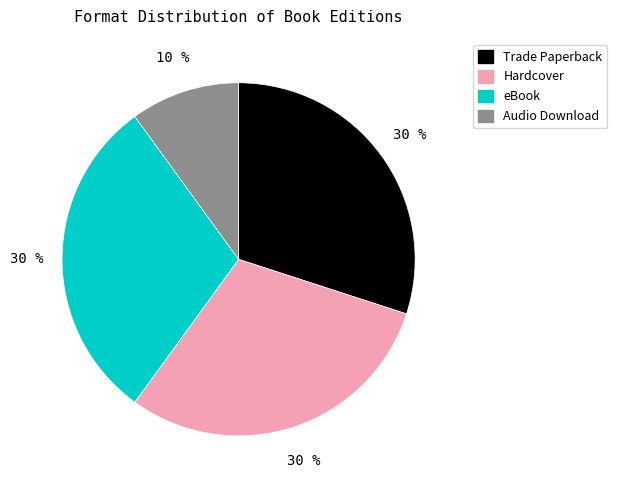

Is it true that Audio Download is 21% of the pie?

False